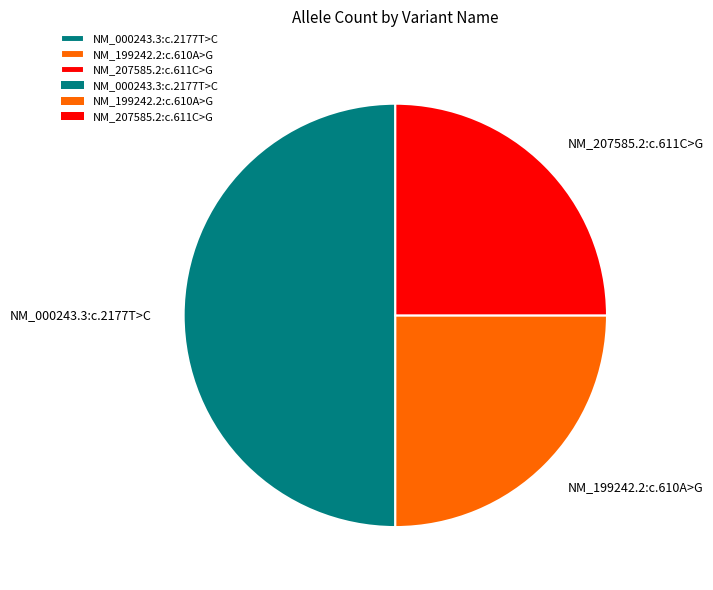

True or false: NM_207585.2:c.611C>G accounts for 35% of the total.

False